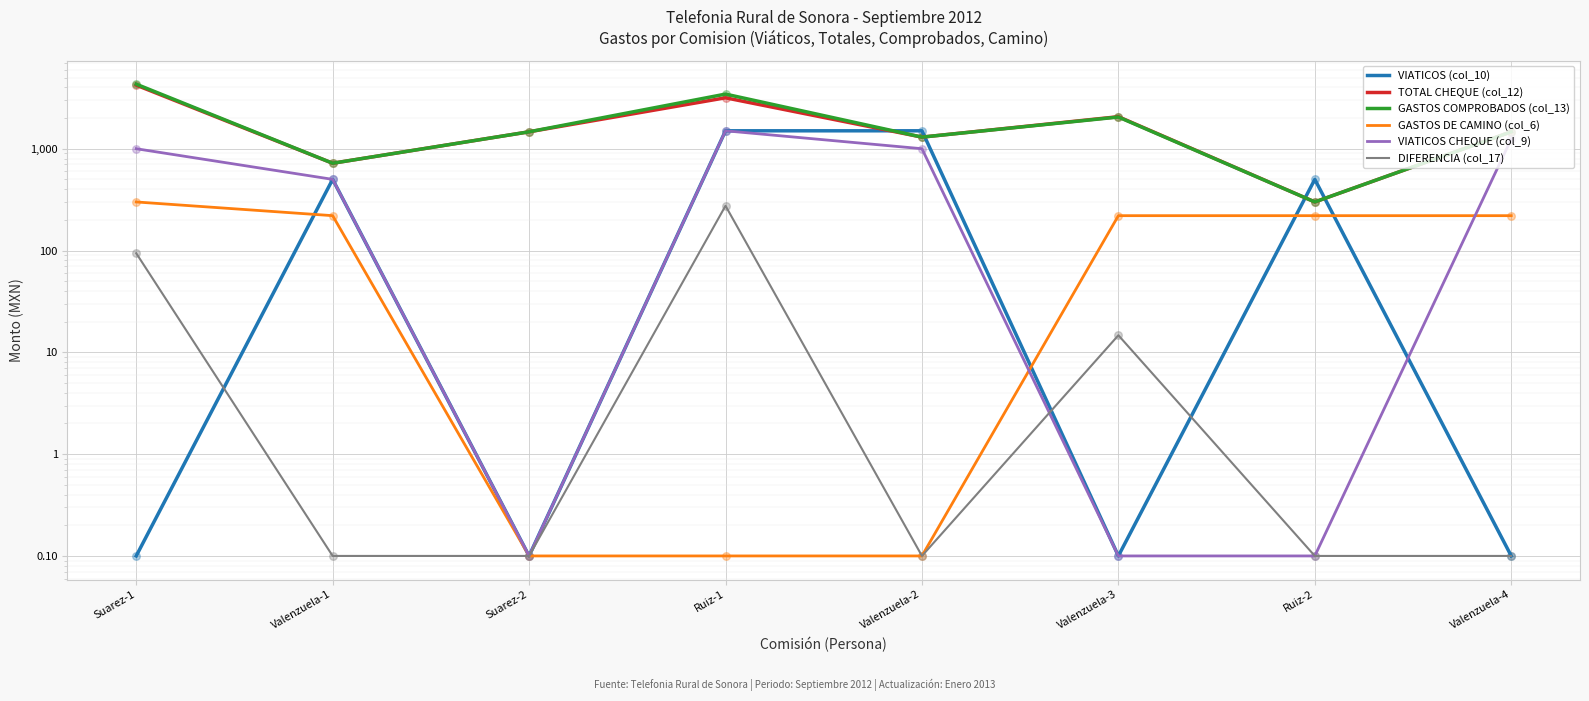

Which series has the largest total across all categories?

GASTOS COMPROBADOS (col_13)